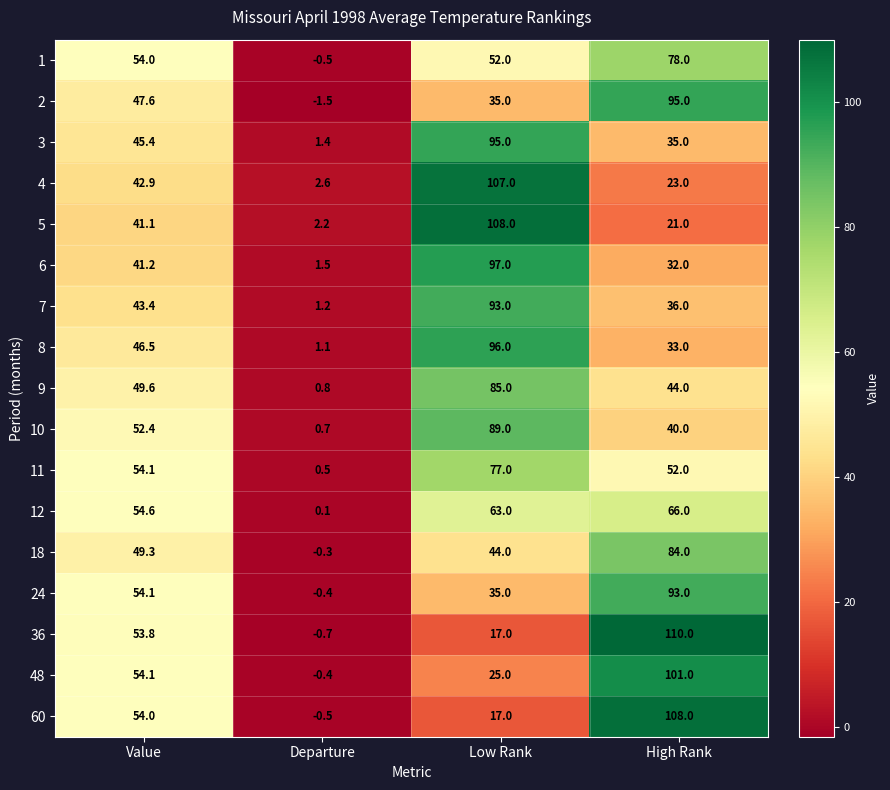

List the labels in order of 5 value, largest first.

Low Rank, Value, High Rank, Departure